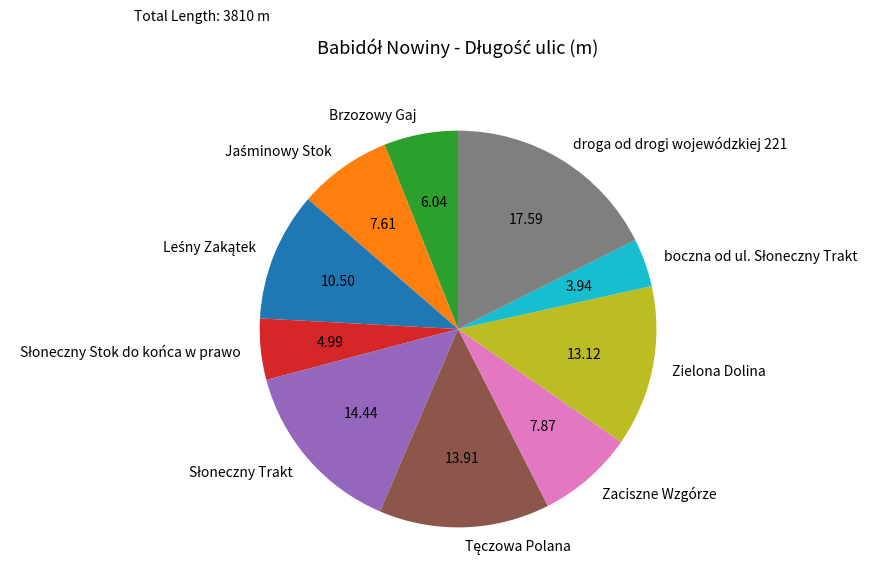

Which slice is the largest?

droga od drogi wojewódzkiej 221